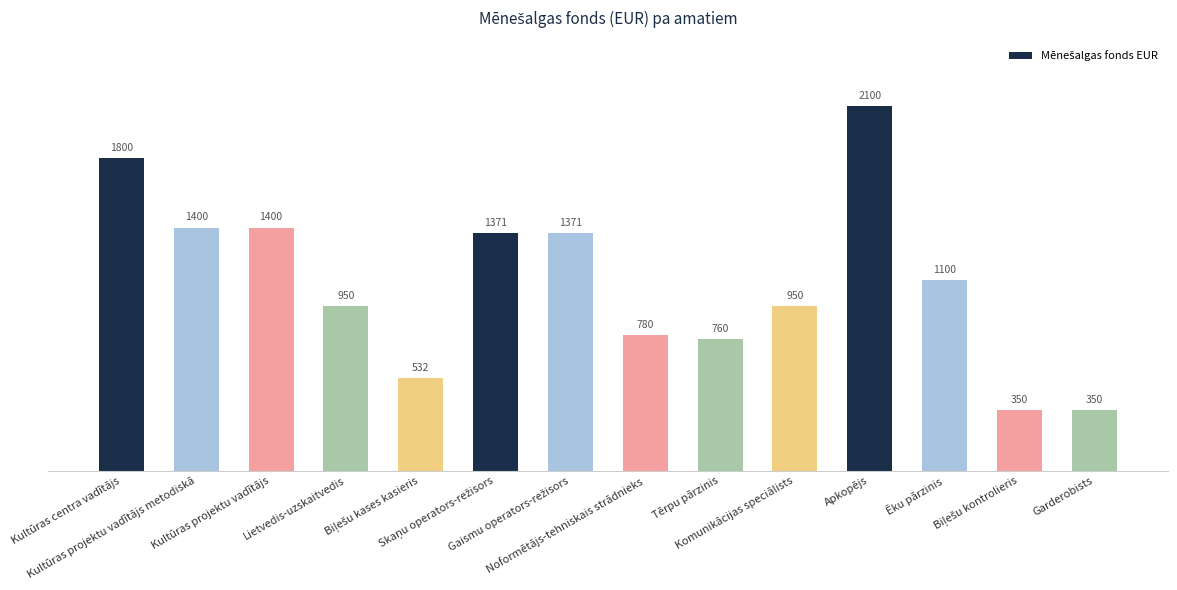

Count the number of data series in this chart.

1